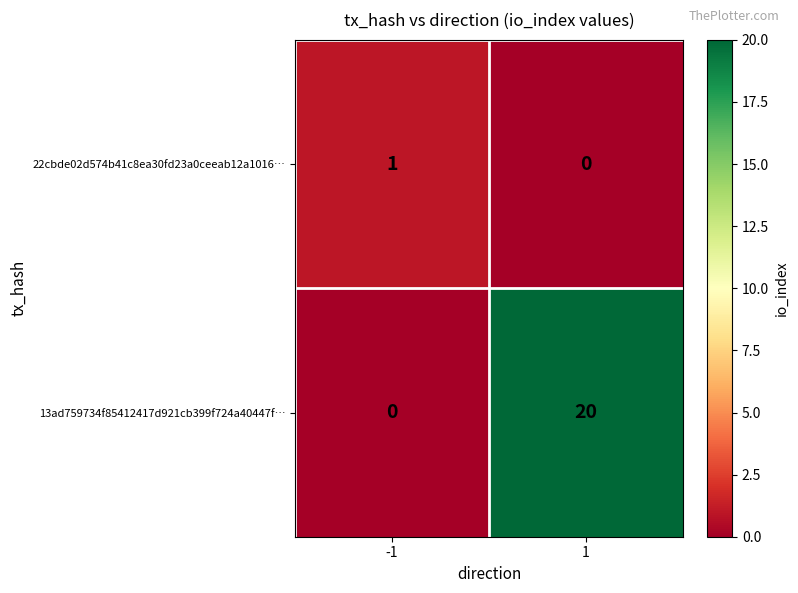

What is the average value of the 13ad759734f85412417d921cb399f724a40447f… series?

10